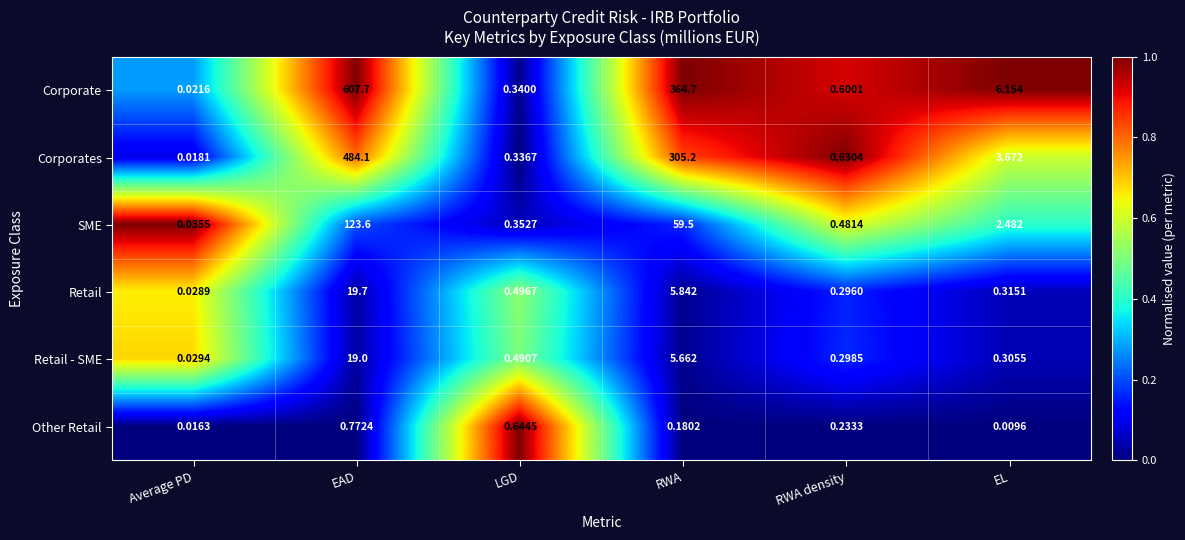

Which series has the widest spread of values?

Corporate